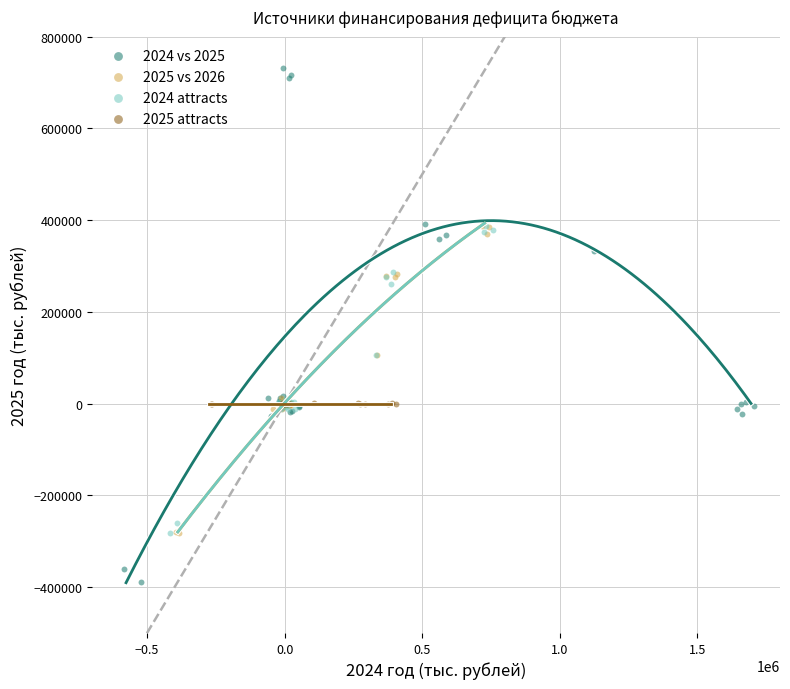

Which series contains the highest Y value?

2024 vs 2025